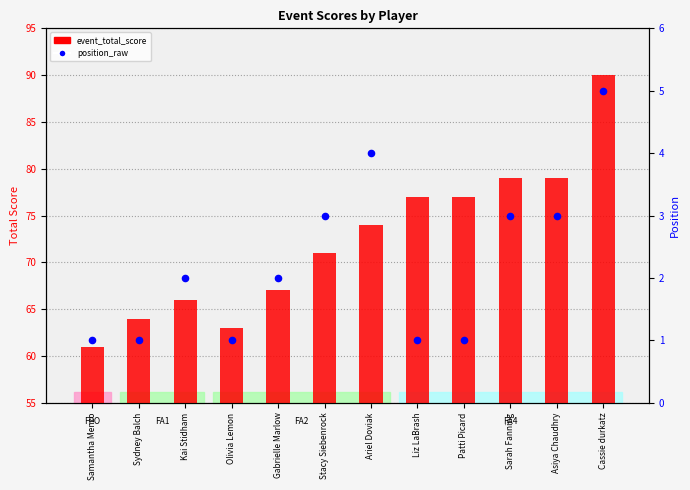

At how many categories does at least one series exceed 49?

12